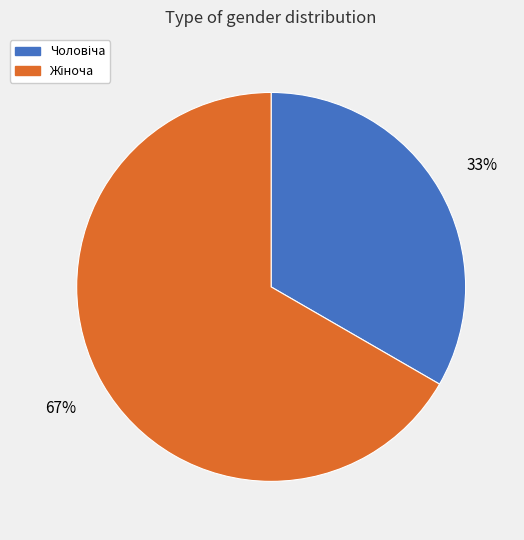

To the nearest percent, what is the average slice percentage?

50%